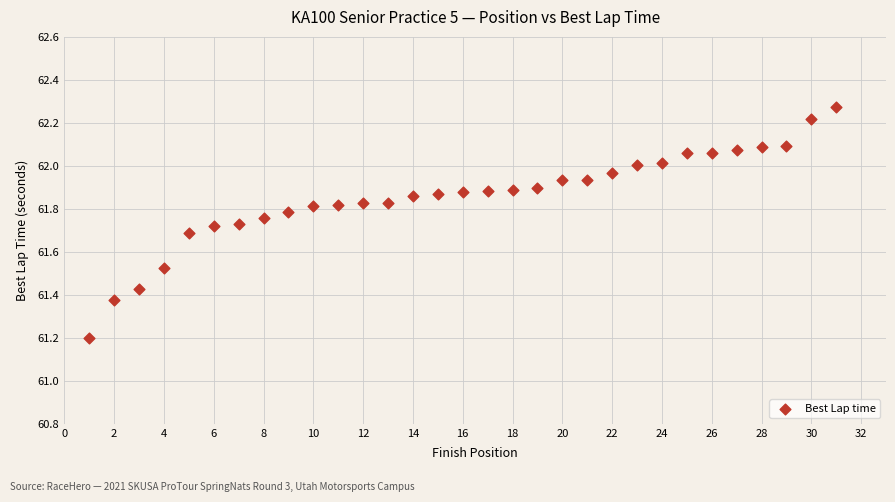

What is the range of Y values (max minus min)?

1.1